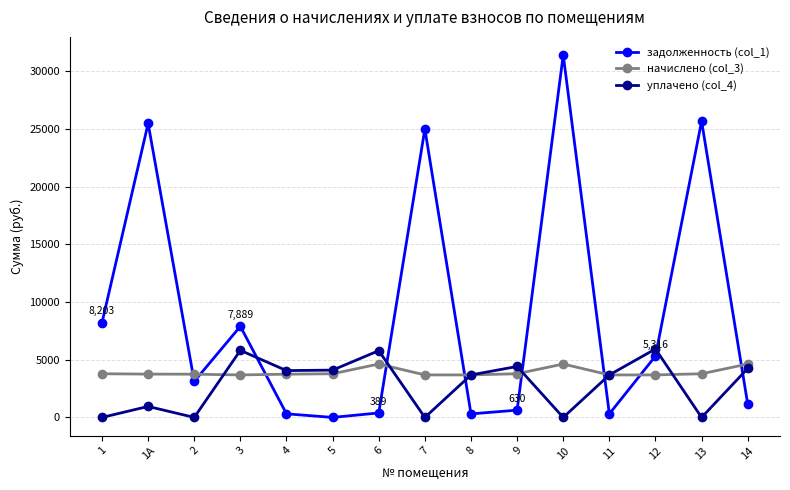

How many intersections are there between начислено (col_3) and задолженность (col_1)?

9